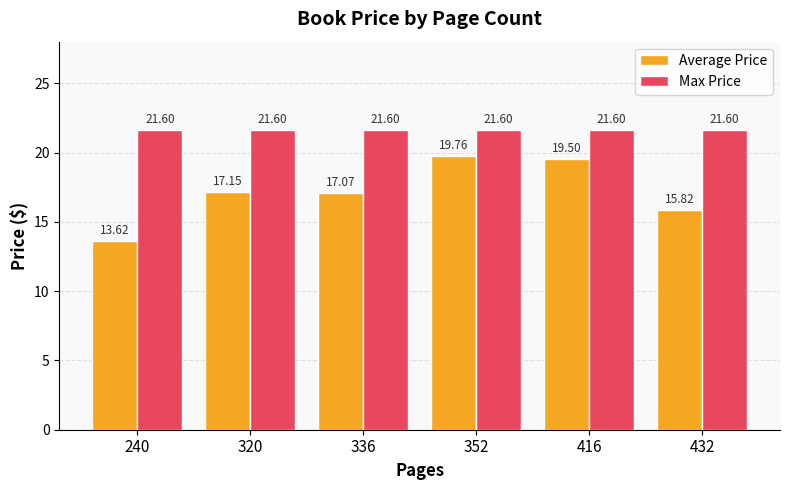

Which series has the widest spread of values?

Average Price